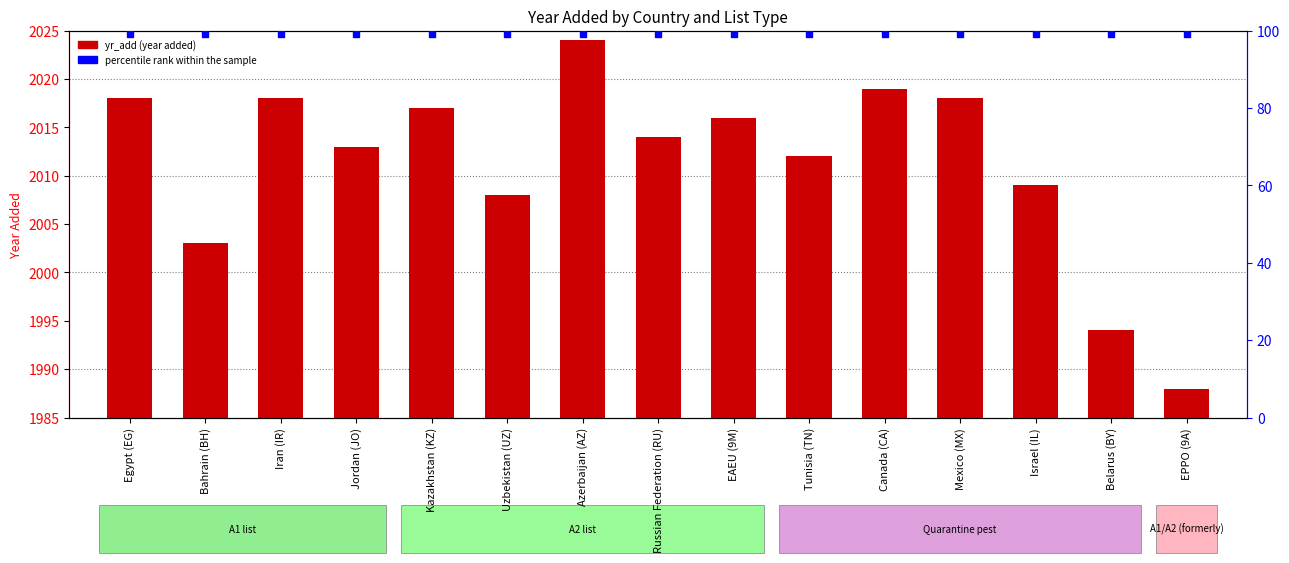

Which series reaches the minimum Y coordinate?

yr_add